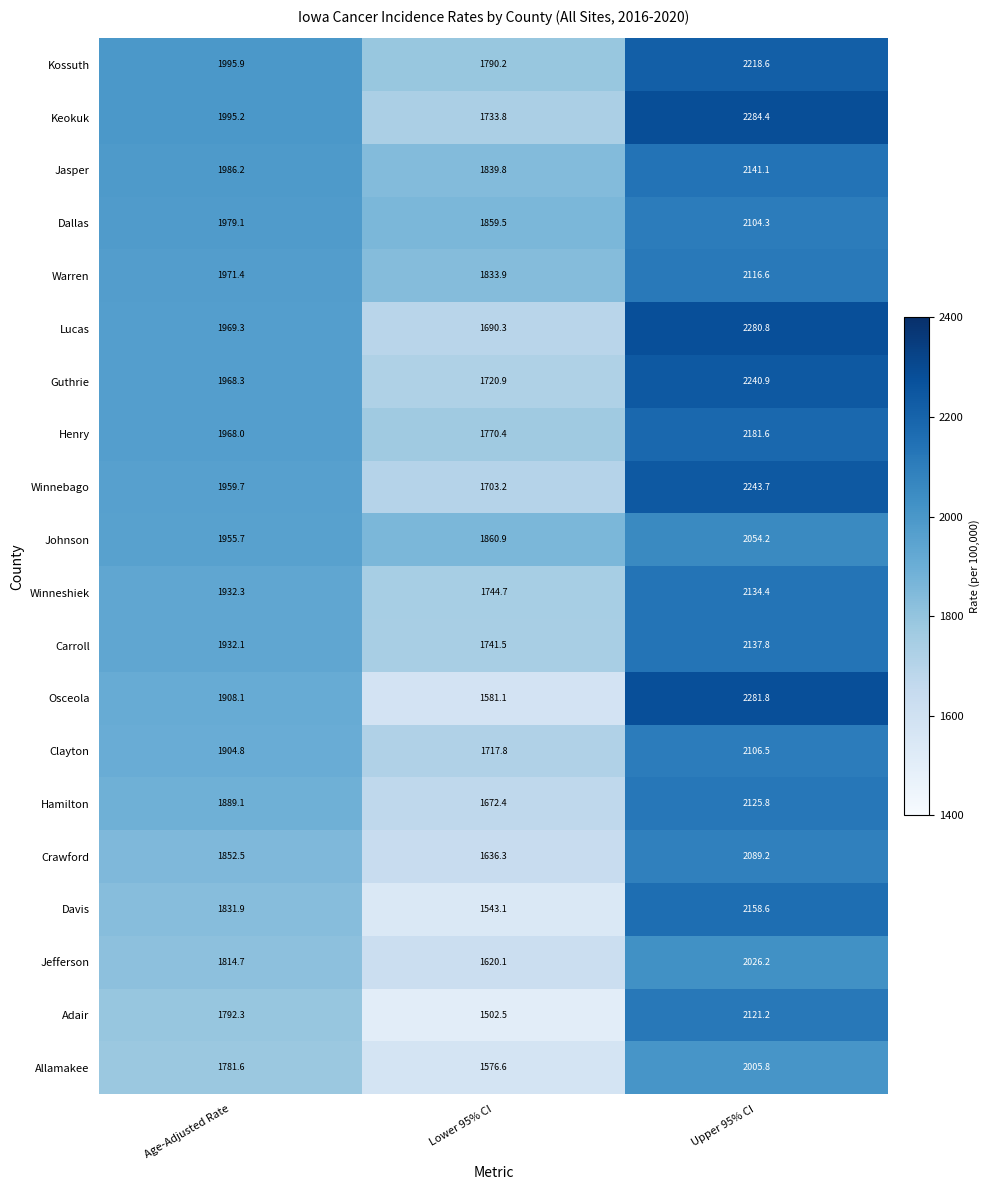

List the series in order of their peak value, lowest first.

Allamakee, Jefferson, Johnson, Crawford, Dallas, Clayton, Warren, Adair, Hamilton, Winneshiek, Carroll, Jasper, Davis, Henry, Kossuth, Guthrie, Winnebago, Lucas, Osceola, Keokuk